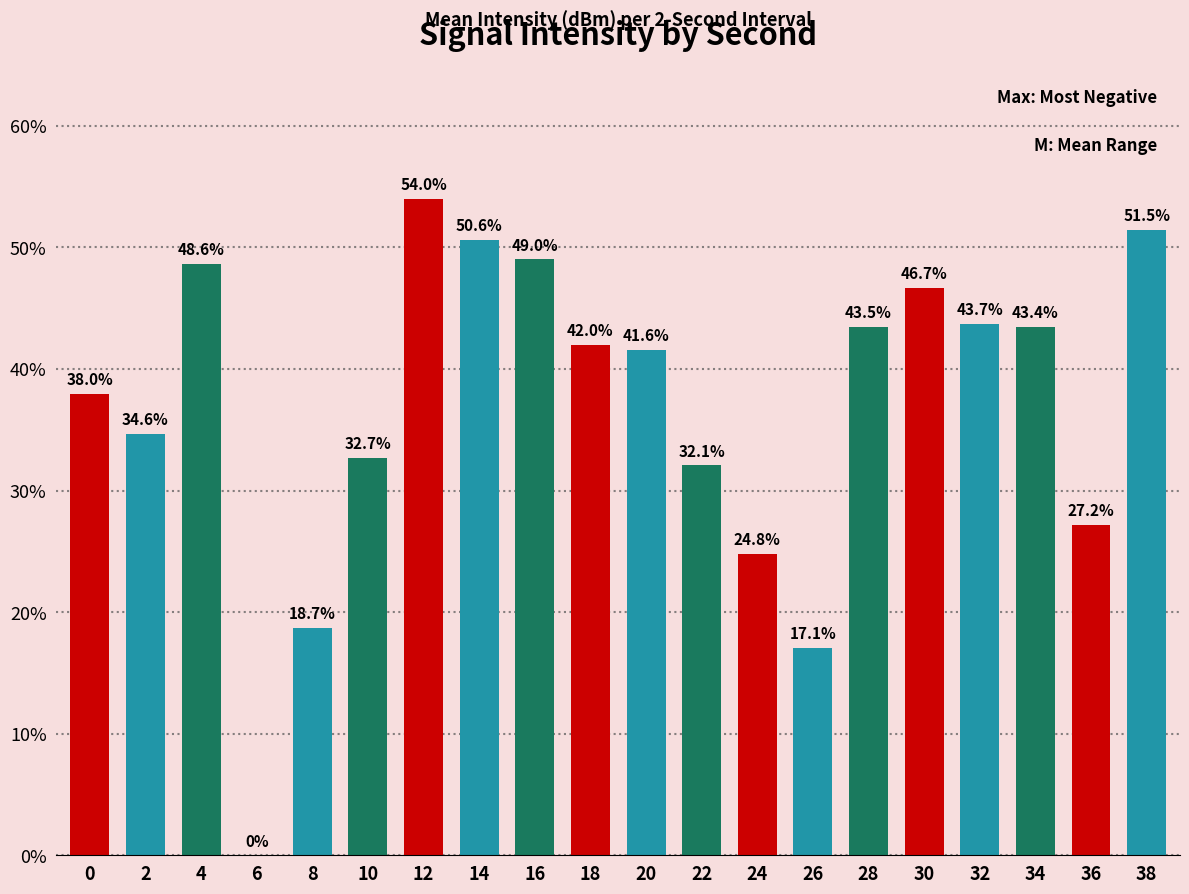

Reading left to right, transcribe all the data shown in this chart.

0=38.0	2=34.6	4=48.6	6=0.0	8=18.7	10=32.7	12=54.0	14=50.6	16=49.0	18=42.0	20=41.6	22=32.1	24=24.8	26=17.1	28=43.5	30=46.7	32=43.7	34=43.4	36=27.2	38=51.5